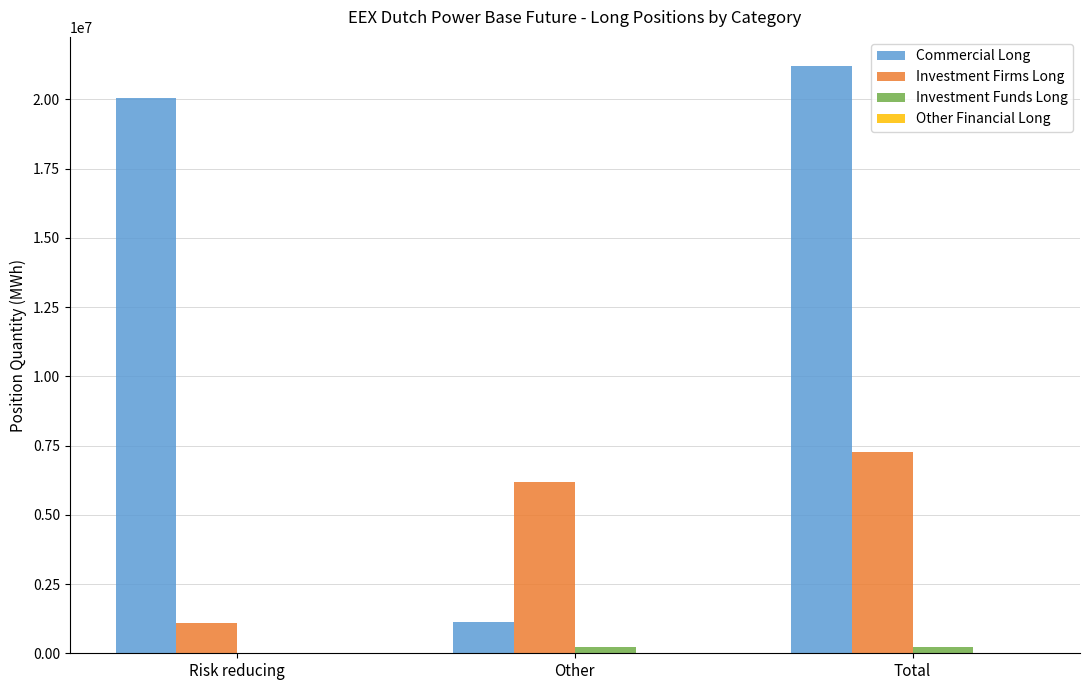

Which series has the largest total across all categories?

Commercial Long